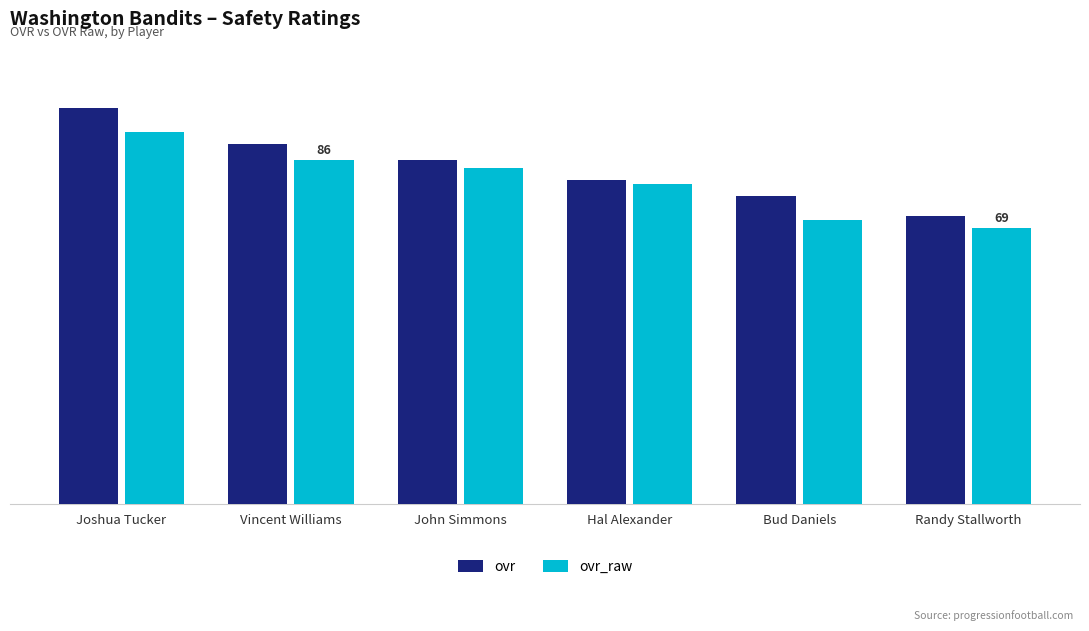

What is the value of the ovr bar at the 5th from the left?

77